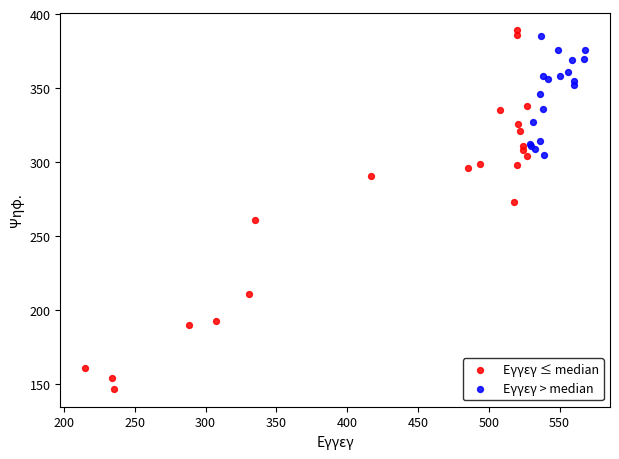

What are all the series names shown in the legend?

Εγγεγ ≤ median, Εγγεγ > median